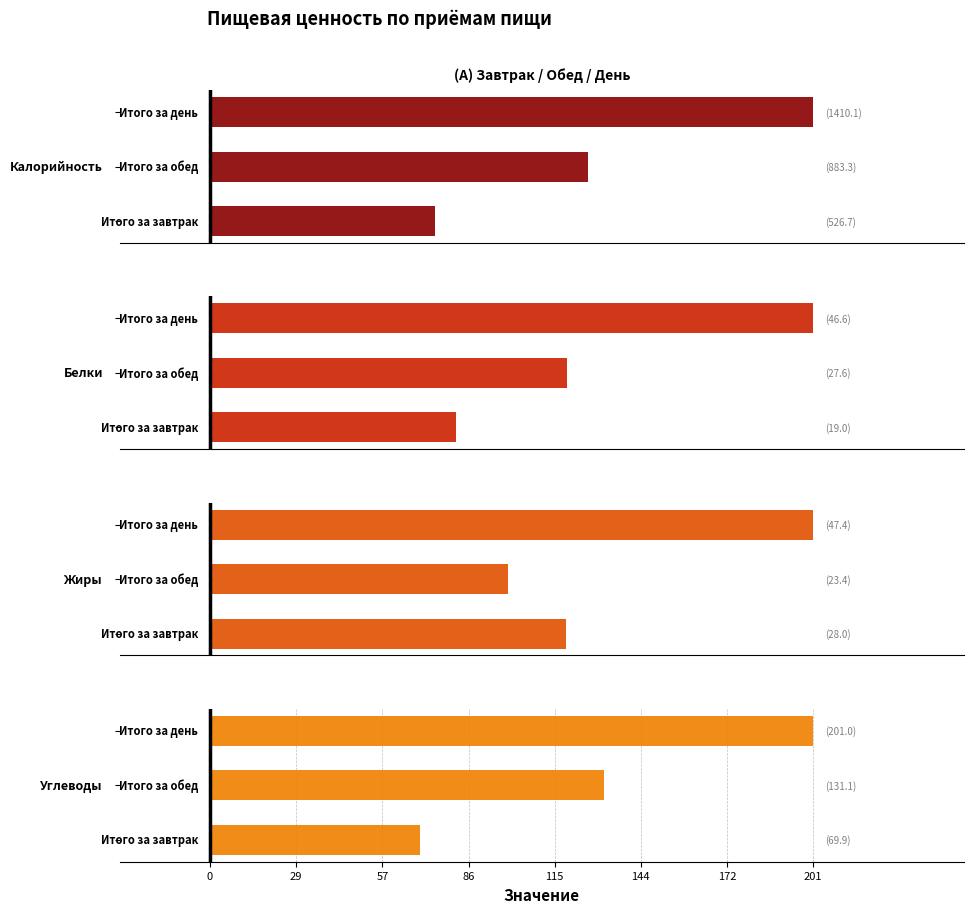

What is the sum of all Жиры values?

98.8